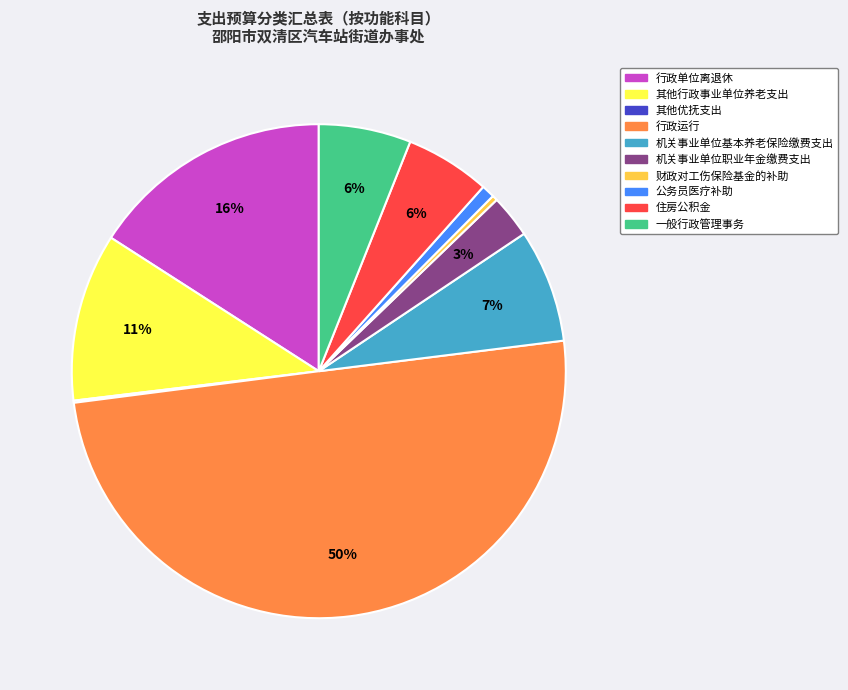

To the nearest percent, what is the average slice percentage?

10%